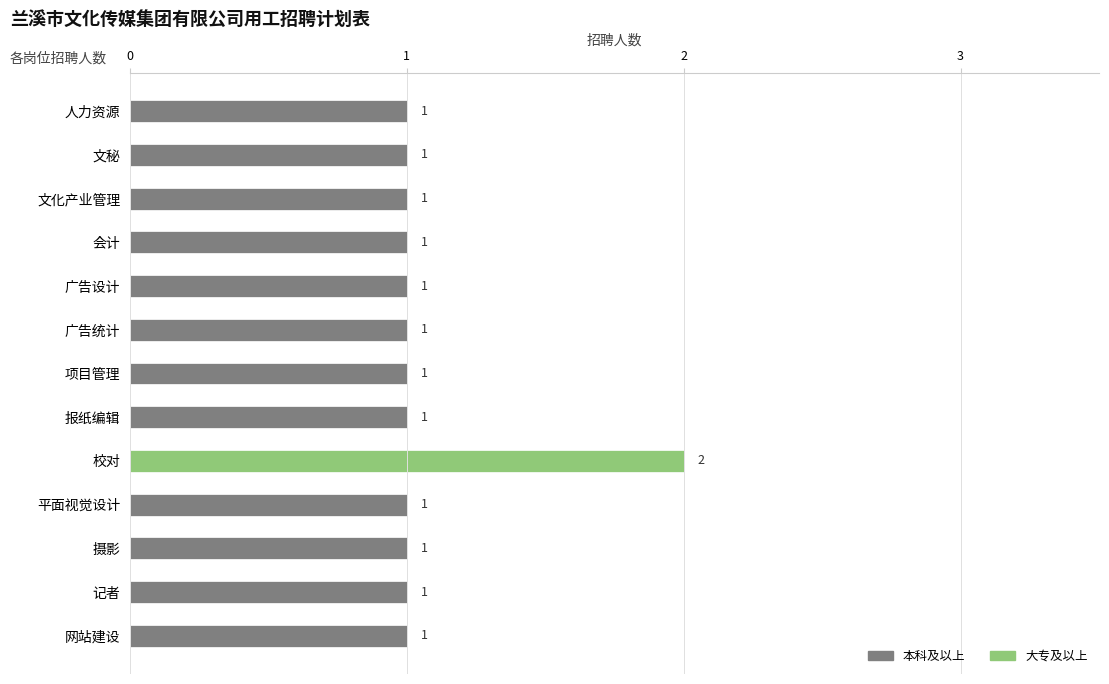

Read the value at 平面视觉设计.

1